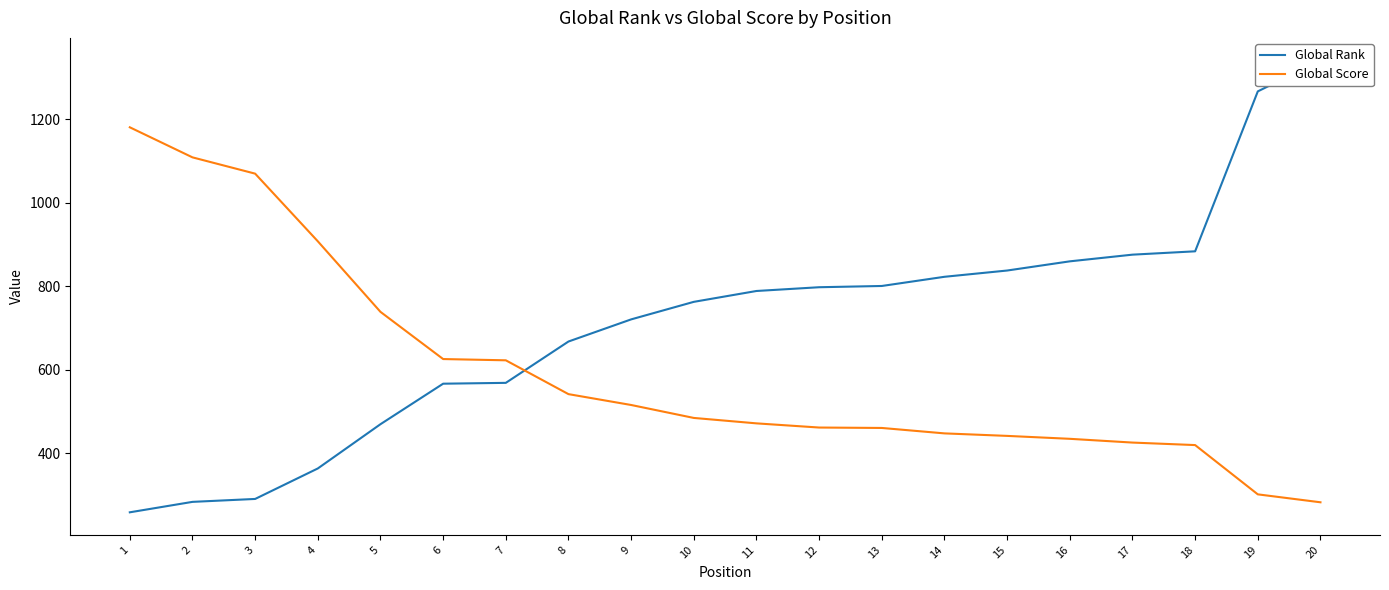

Is it true that Global Rank equals 483 at 4?

False